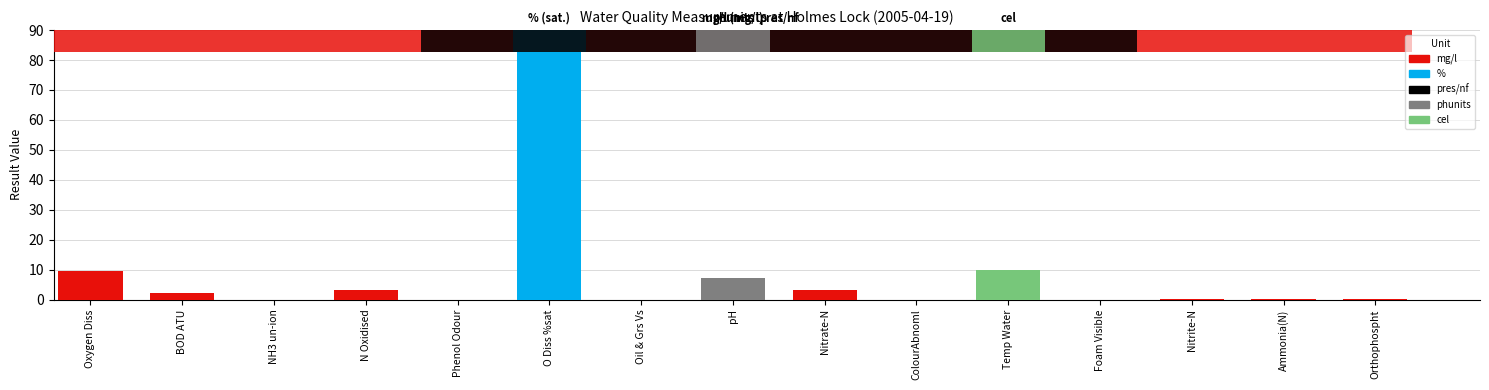

What is the maximum value shown in the chart?

83.0